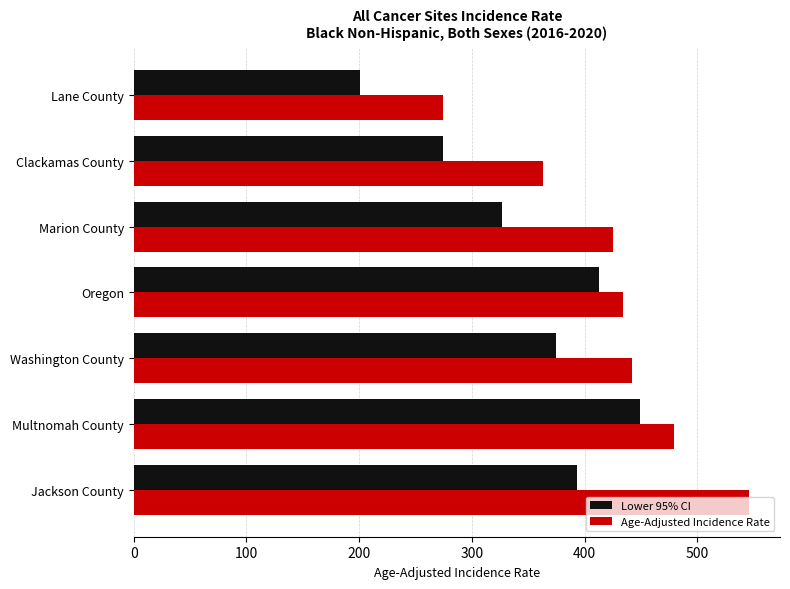

At how many categories does at least one series exceed 507?

1